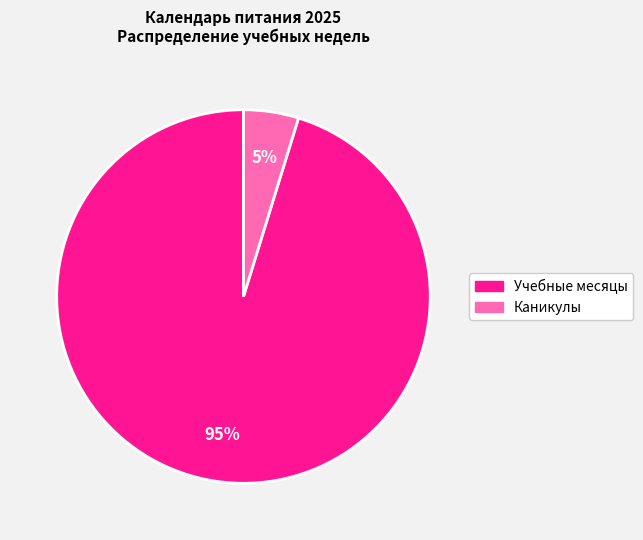

To the nearest percent, what is the difference between the largest and smallest slice percentages?

90%